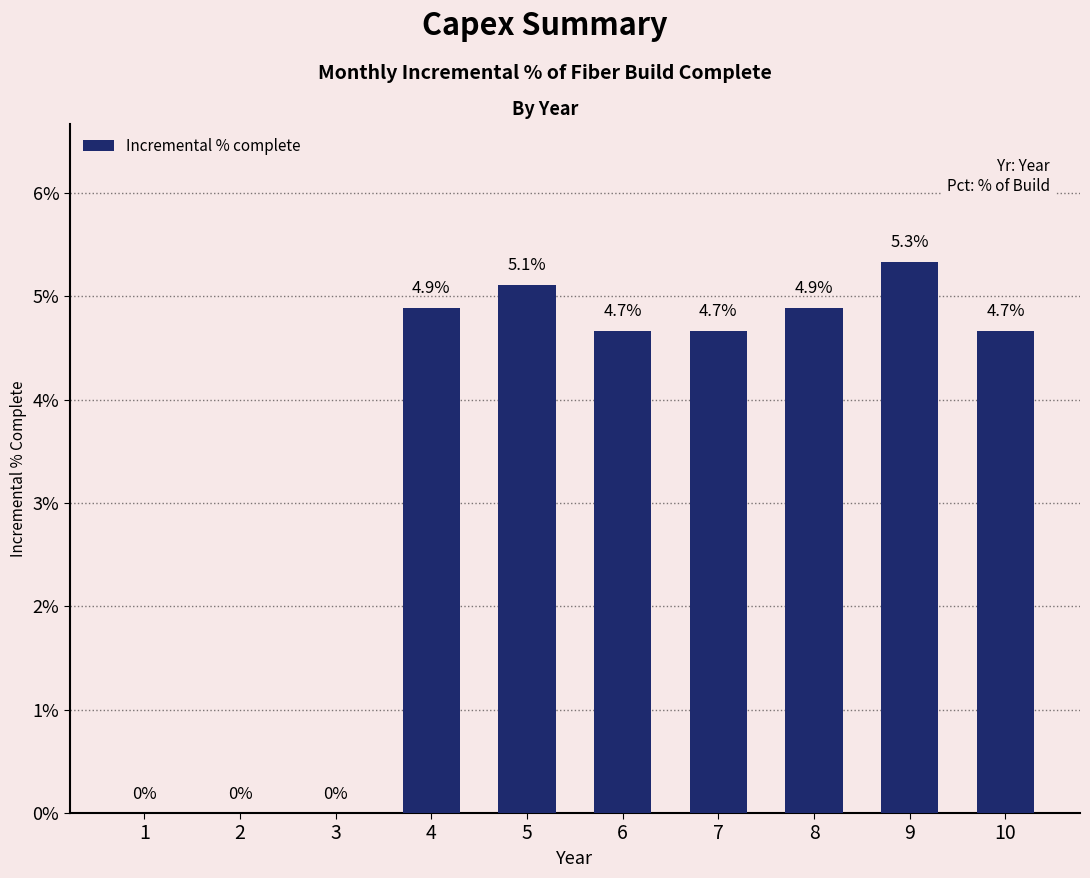

What is the sum of all values?

0.3